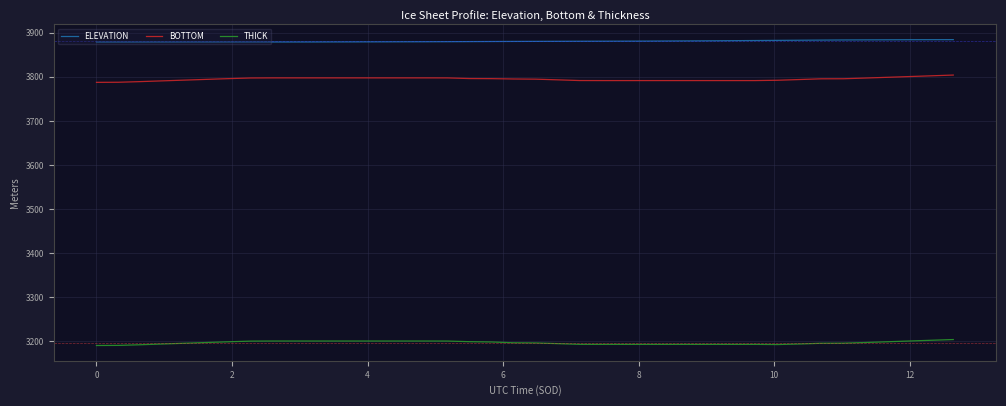

How many distinct data groups are displayed?

3